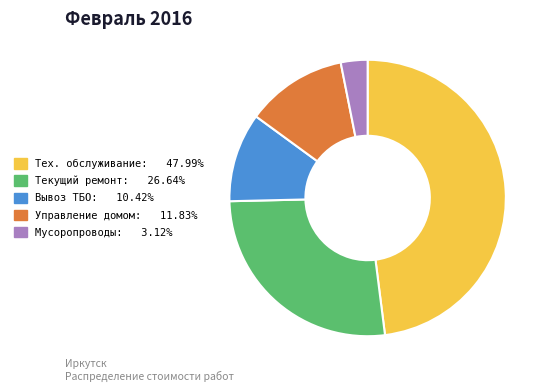

Combined, do Тех. обслуживание: 47.99% and Текущий ремонт: 26.64% account for over 50%?

Yes